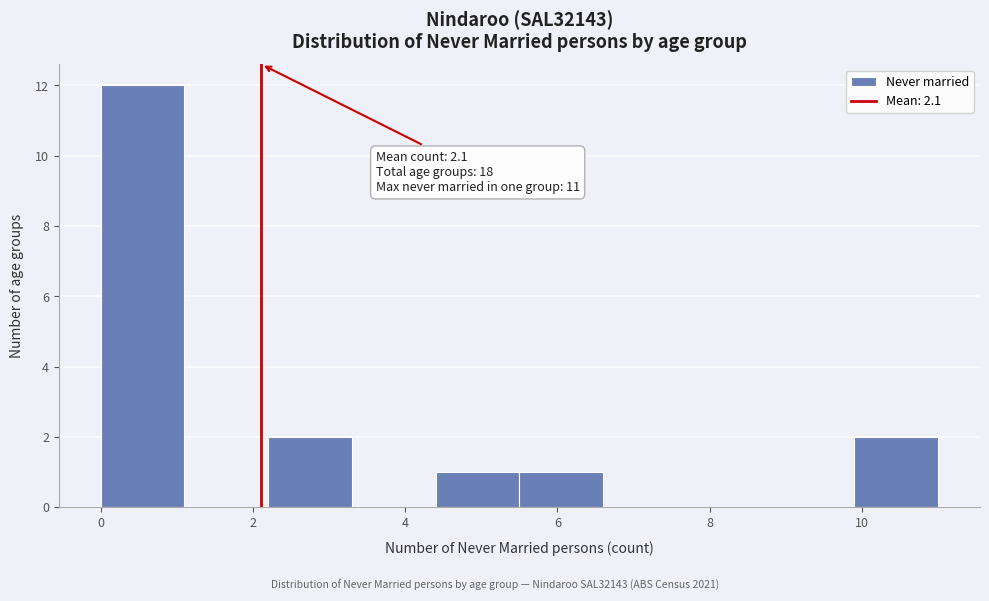

Over which range of the x-axis is the bar tallest?

0.0 to 1.1